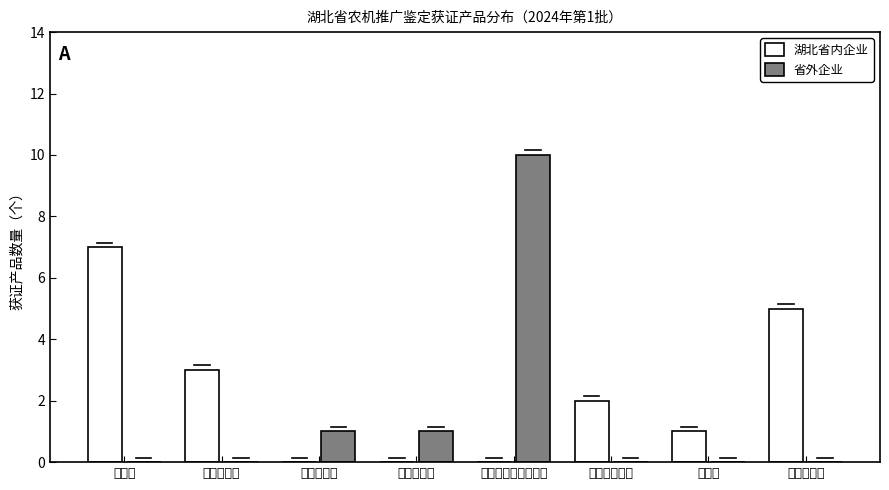

Reading right to left, list all the values displayed in this chart.

湖北省内企业: 果蔬清洗机=5	碾米机=1	投（饲）饵机=2	单粒（精密）播种机=0	田园管理机=0	微型耕耘机=0	旋耕播种机=3	旋耕机=7
省外企业: 果蔬清洗机=0	碾米机=0	投（饲）饵机=0	单粒（精密）播种机=10	田园管理机=1	微型耕耘机=1	旋耕播种机=0	旋耕机=0